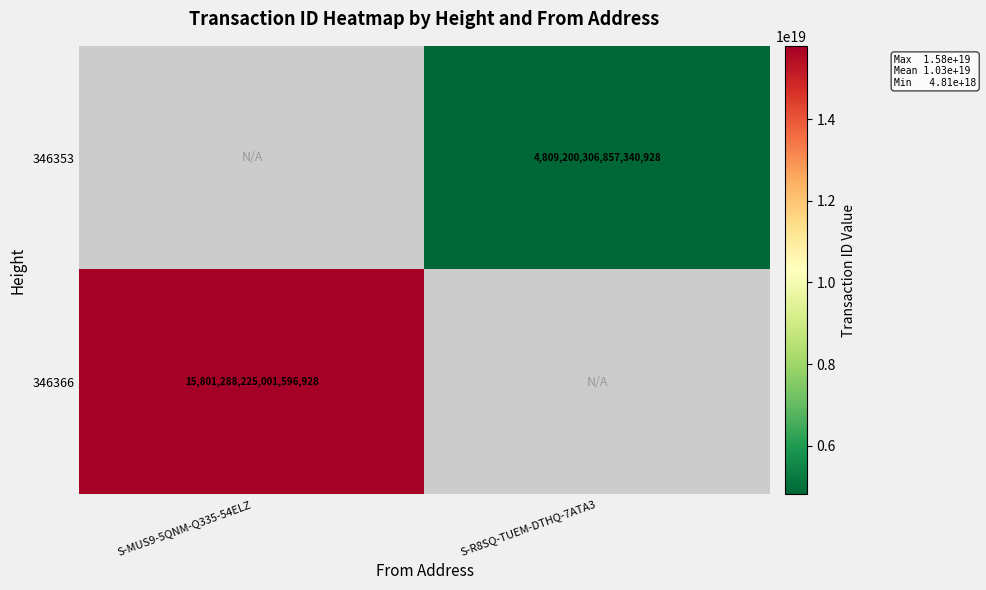

Is the value of 346353 at S-R8SQ-TUEM-DTHQ-7ATA3 greater than the value of 346366 at S-MUS9-5QNM-Q335-54ELZ?

No